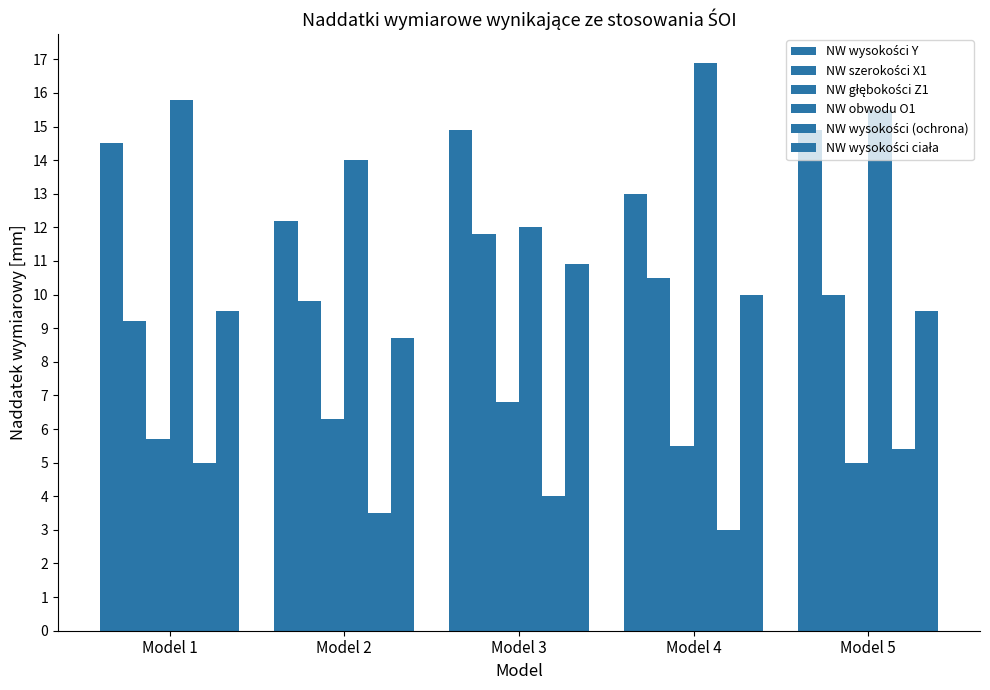

What is the maximum value shown in the chart?

16.9